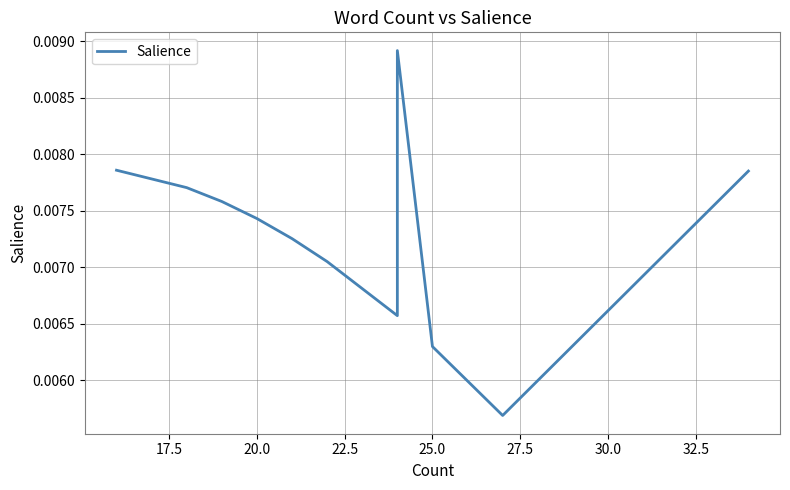

The chart shows a value of 0.0 at 15.0. True or false?

False